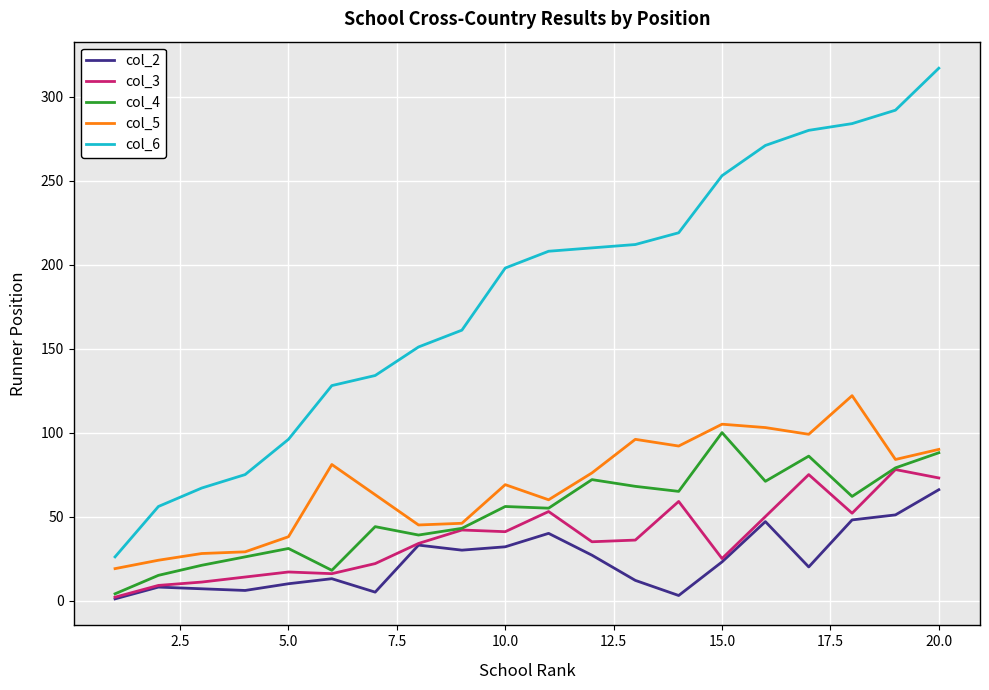

Does the chart have visible grid lines?

Yes